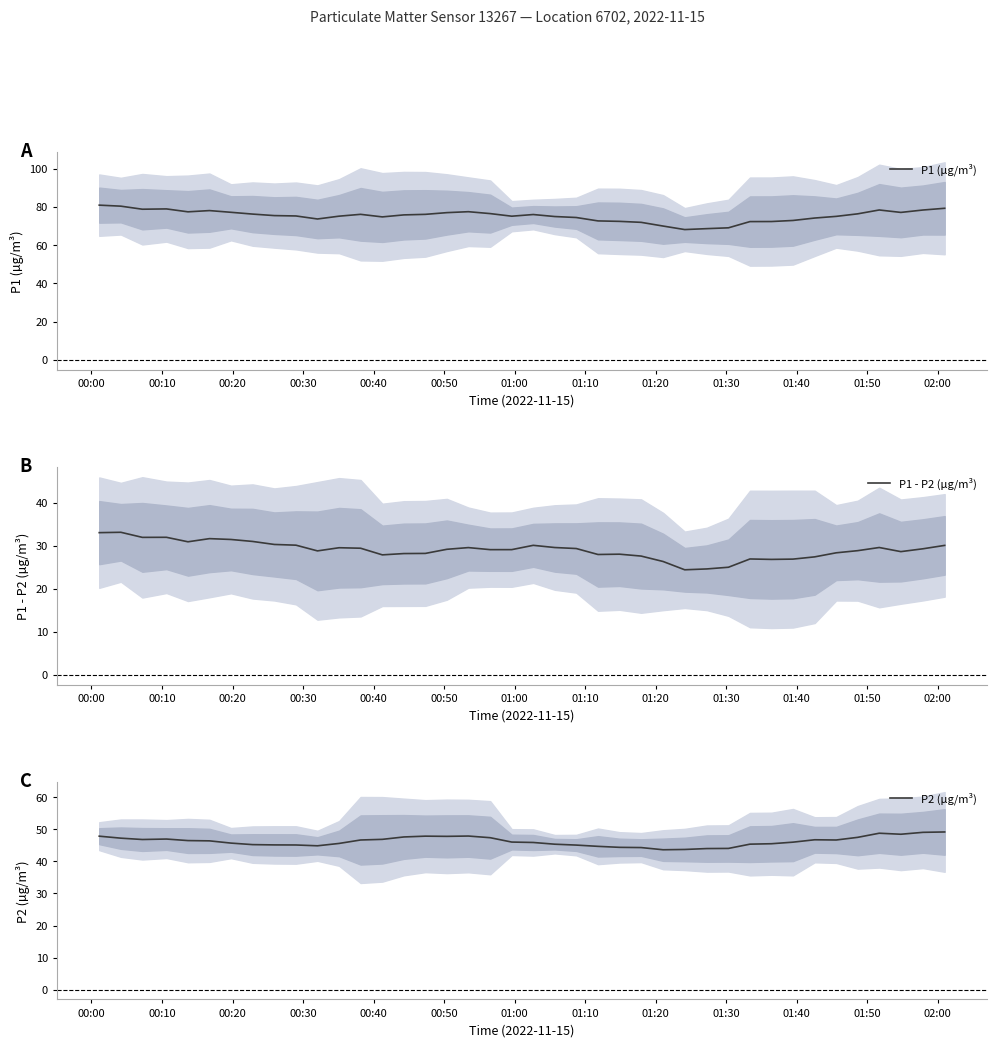

True or false: P2 (µg/m³) and P1 - P2 (µg/m³) cross at least once.

False